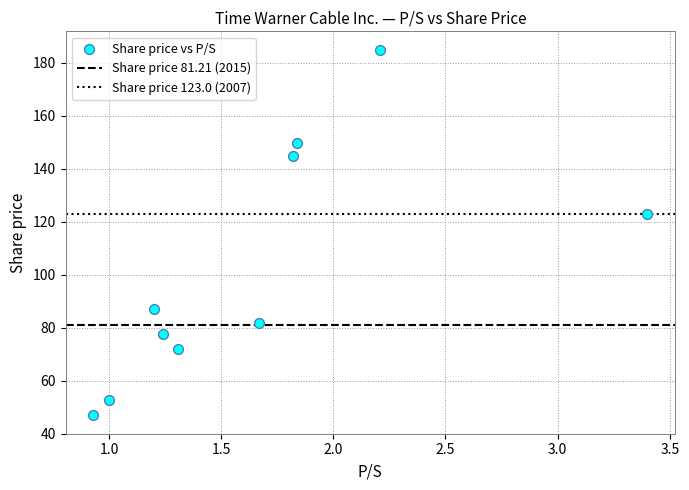

What Y value in the scatter plot is closest to 115?

123.0